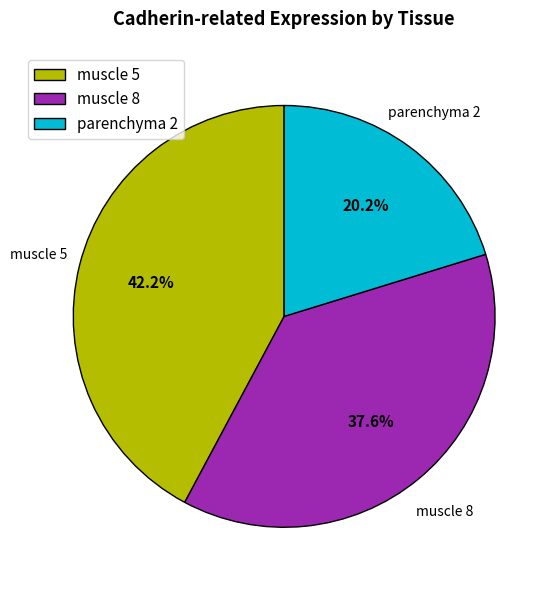

To the nearest percent, what portion does muscle 8 represent?

38%